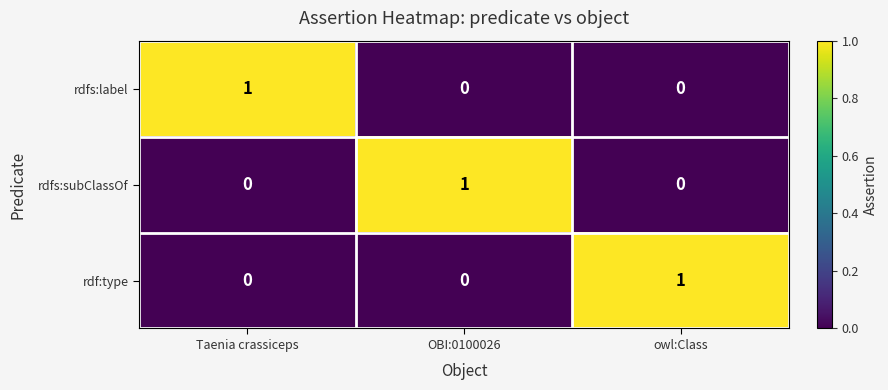

How many series are shown in this chart?

3